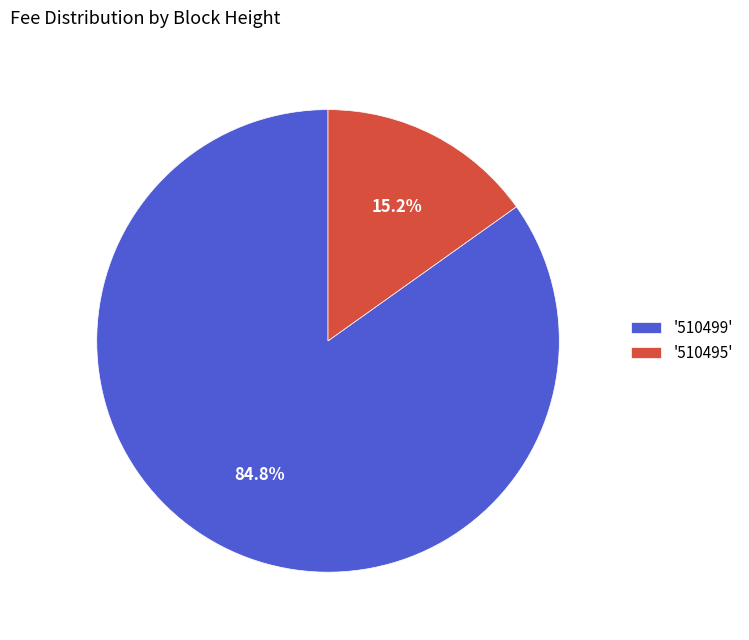

Which slice is the smallest?

'510495'